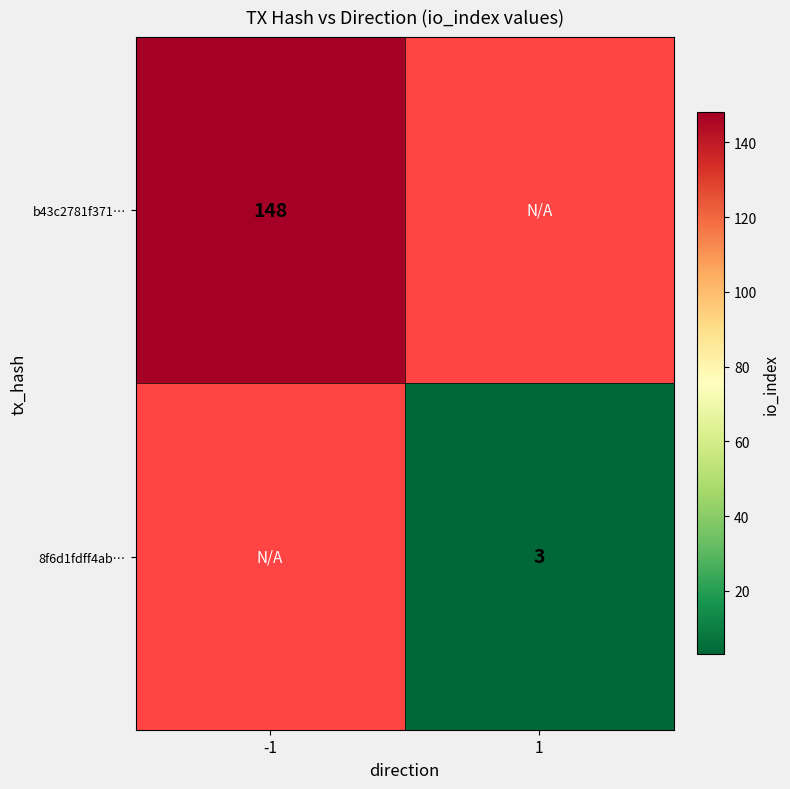

The b43c2781f371… series shows 249.7 at -1. True or false?

False